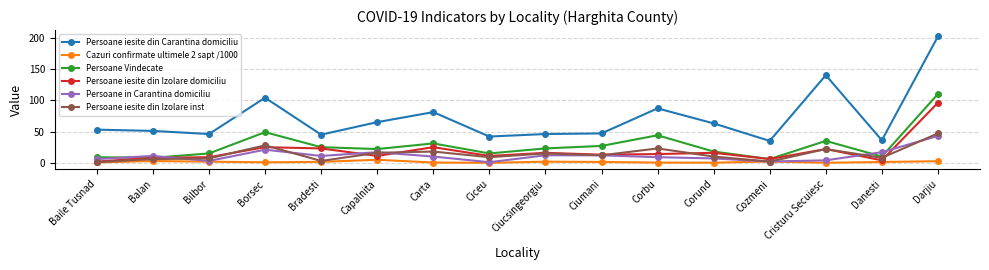

True or false: Persoane iesite din Carantina domiciliu has more than 2 interior local peaks.

True